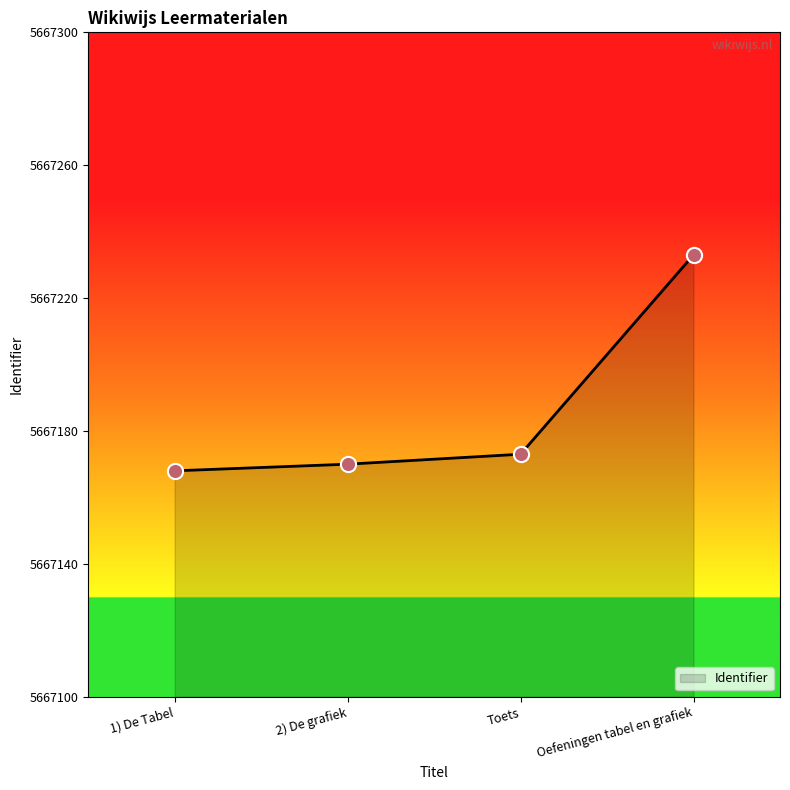

Between Oefeningen tabel en grafiek and Toets, which is larger?

Oefeningen tabel en grafiek